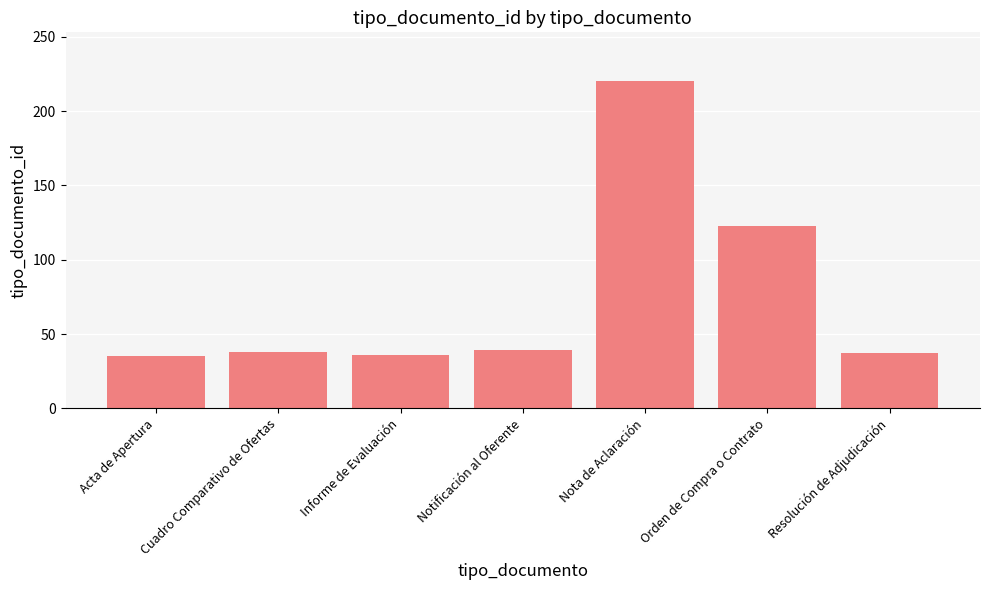

What is the sum of all values?

528